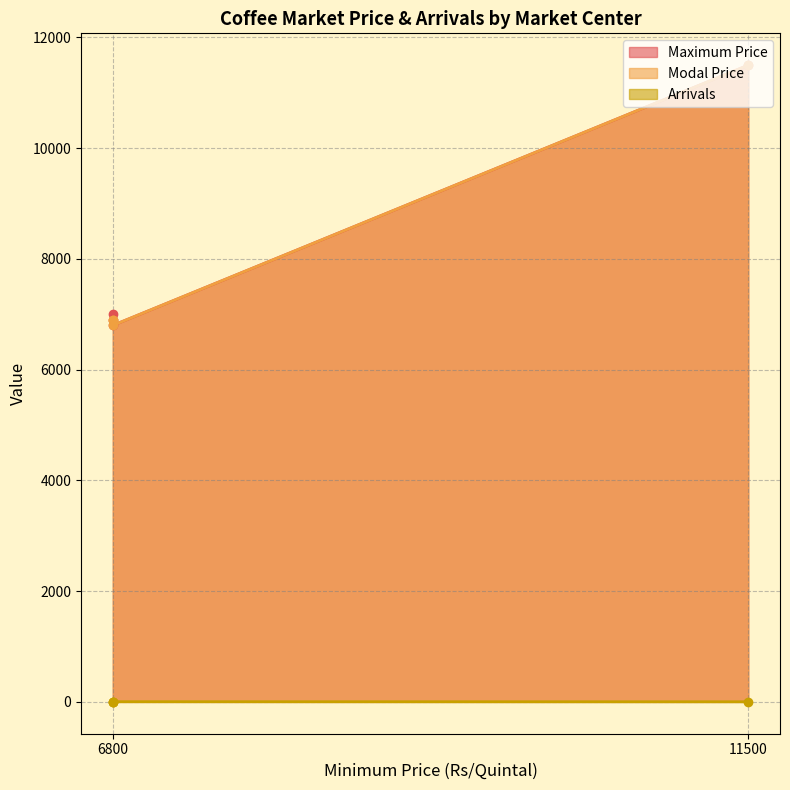

At which label does Arrivals first exceed 3?

11500